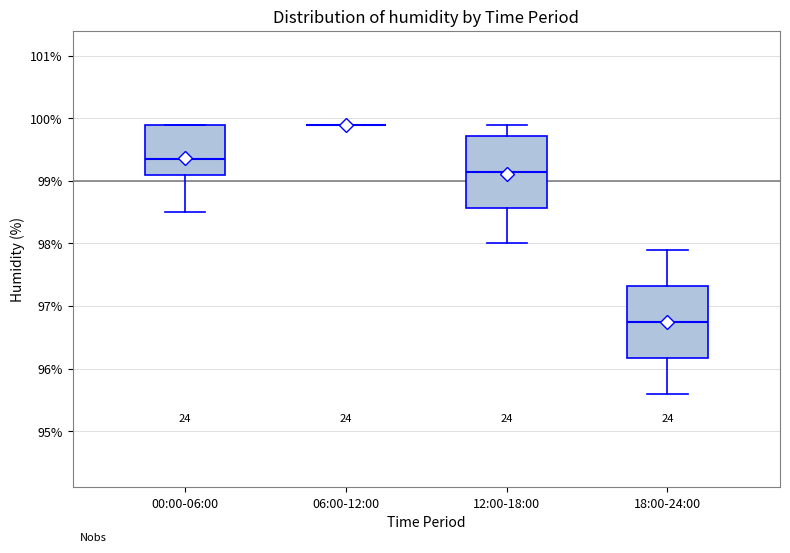

Reading left to right, read every box against the y-axis: the position of its median line, the range the box covers, and the ends of its whiskers. The values are not printed on the chart, so give them approximately, as read against the axis.

00:00-06:00: median 99.4, box 99.1 to 99.9, whiskers 98.5 to 99.9
06:00-12:00: box collapsed to a line at 99.9, whiskers 99.9 to 99.9
12:00-18:00: median 99.2, box 98.6 to 99.7, whiskers 98.0 to 99.9
18:00-24:00: median 96.8, box 96.2 to 97.3, whiskers 95.6 to 97.9